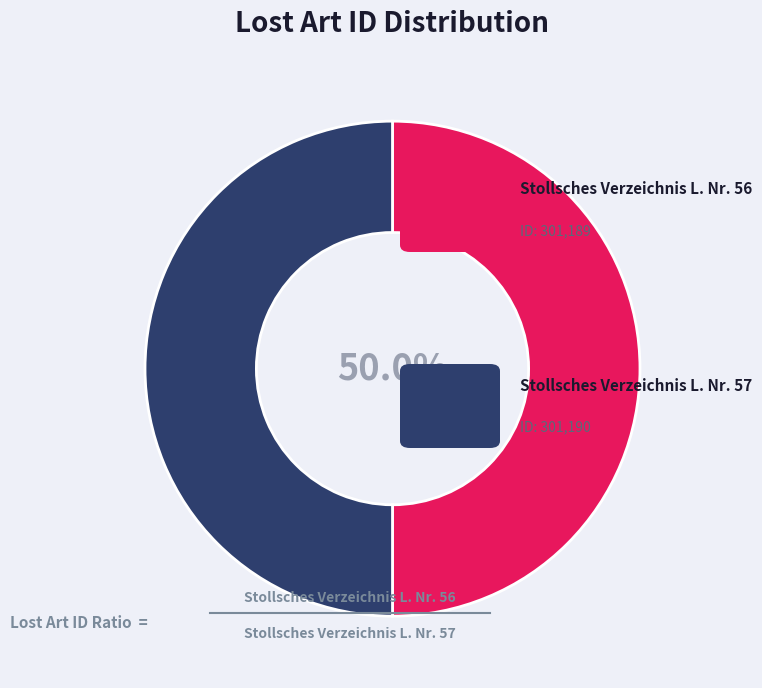

Count the number of slices in the pie.

2